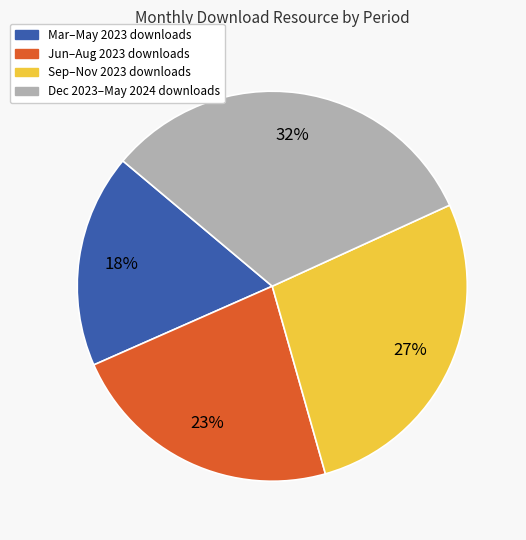

Does any single category account for the majority?

No